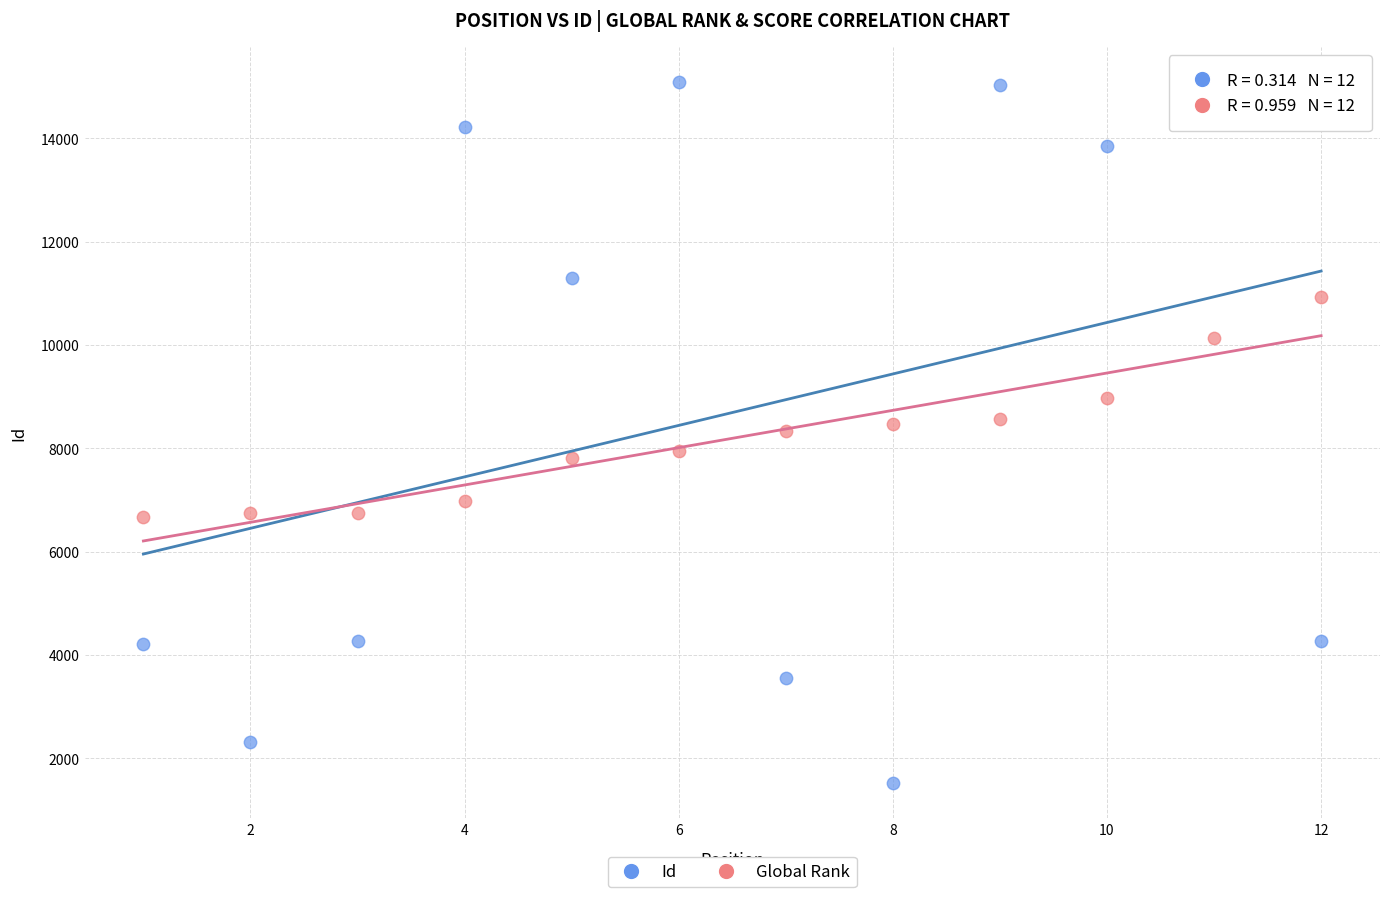

Which series contains the highest Y value?

Id